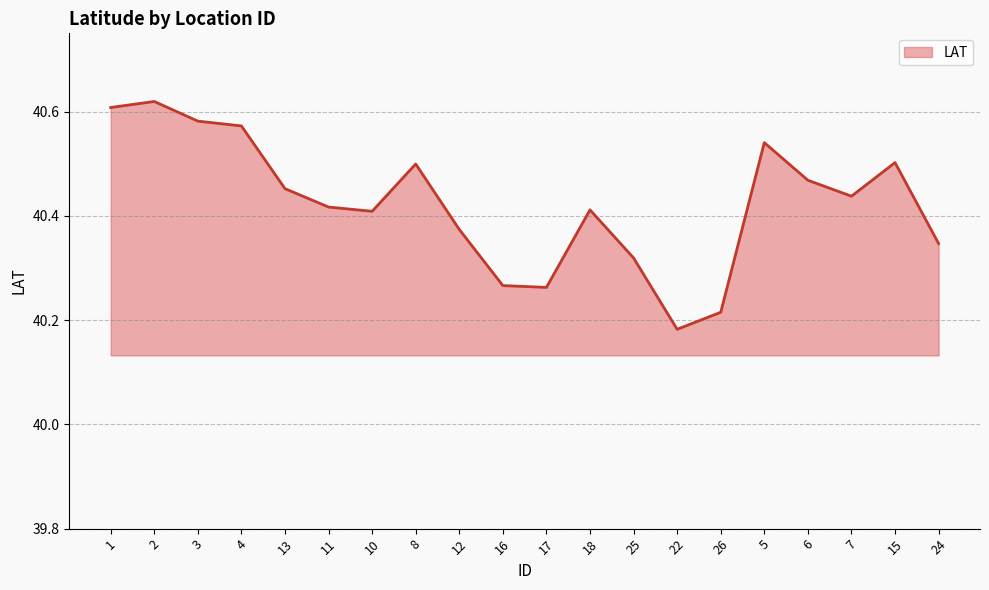

True or false: the data shows 63.8 at 25.

False